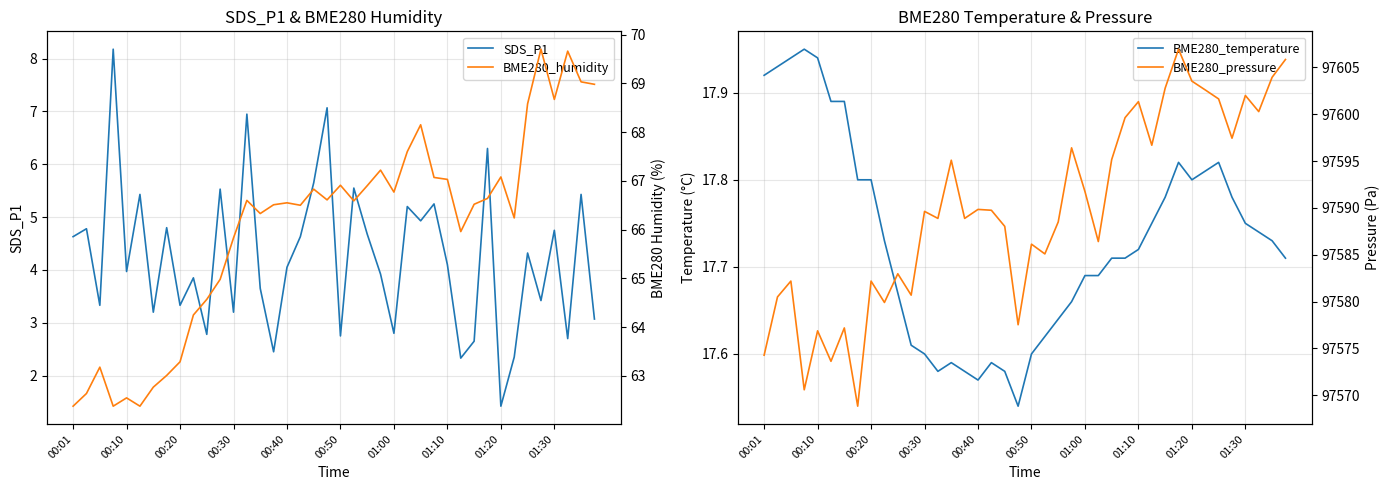

What is the smallest value displayed?

1.4